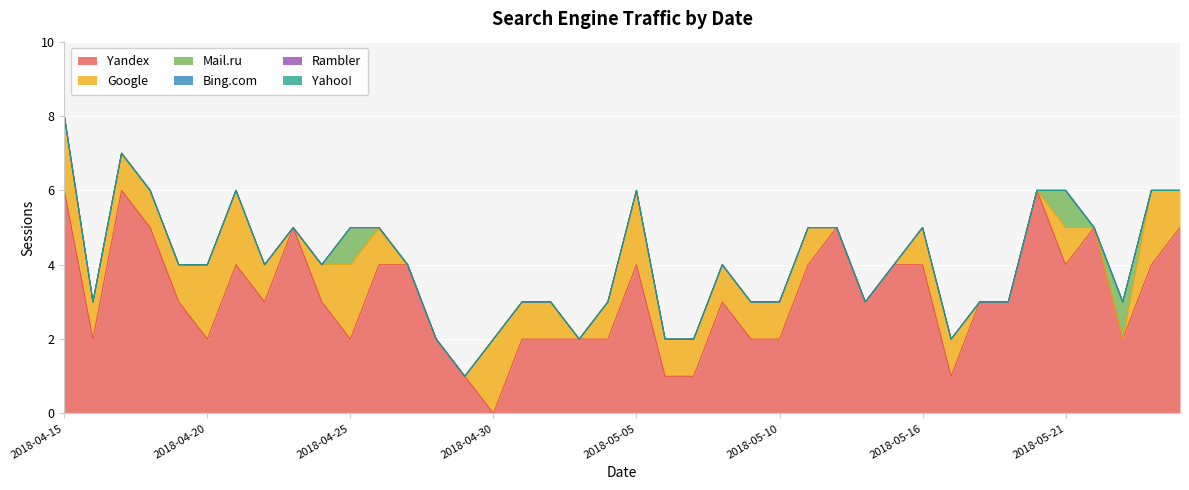

Reading left to right, extract all data points from this chart.

Yandex: 2018-04-15=6	2018-04-16=2	2018-04-17=6	2018-04-18=5	2018-04-19=3	2018-04-20=2	2018-04-21=4	2018-04-22=3	2018-04-23=5	2018-04-24=3	2018-04-25=2	2018-04-26=4	2018-04-27=4	2018-04-28=2	2018-04-29=1	2018-04-30=0	2018-05-01=2	2018-05-02=2	2018-05-03=2	2018-05-04=2	2018-05-05=4	2018-05-06=1	2018-05-07=1	2018-05-08=3	2018-05-09=2	2018-05-10=2	2018-05-11=4	2018-05-12=5	2018-05-14=3	2018-05-15=4	2018-05-16=4	2018-05-17=1	2018-05-18=3	2018-05-19=3	2018-05-20=6	2018-05-21=4	2018-05-22=5	2018-05-23=2	2018-05-24=4	2018-05-24=5
Google: 2018-04-15=2	2018-04-16=1	2018-04-17=1	2018-04-18=1	2018-04-19=1	2018-04-20=2	2018-04-21=2	2018-04-22=1	2018-04-23=0	2018-04-24=1	2018-04-25=2	2018-04-26=1	2018-04-27=0	2018-04-28=0	2018-04-29=0	2018-04-30=2	2018-05-01=1	2018-05-02=1	2018-05-03=0	2018-05-04=1	2018-05-05=2	2018-05-06=1	2018-05-07=1	2018-05-08=1	2018-05-09=1	2018-05-10=1	2018-05-11=1	2018-05-12=0	2018-05-14=0	2018-05-15=0	2018-05-16=1	2018-05-17=1	2018-05-18=0	2018-05-19=0	2018-05-20=0	2018-05-21=1	2018-05-22=0	2018-05-23=0	2018-05-24=2	2018-05-24=1
Mail.ru: 2018-04-15=0	2018-04-16=0	2018-04-17=0	2018-04-18=0	2018-04-19=0	2018-04-20=0	2018-04-21=0	2018-04-22=0	2018-04-23=0	2018-04-24=0	2018-04-25=1	2018-04-26=0	2018-04-27=0	2018-04-28=0	2018-04-29=0	2018-04-30=0	2018-05-01=0	2018-05-02=0	2018-05-03=0	2018-05-04=0	2018-05-05=0	2018-05-06=0	2018-05-07=0	2018-05-08=0	2018-05-09=0	2018-05-10=0	2018-05-11=0	2018-05-12=0	2018-05-14=0	2018-05-15=0	2018-05-16=0	2018-05-17=0	2018-05-18=0	2018-05-19=0	2018-05-20=0	2018-05-21=1	2018-05-22=0	2018-05-23=1	2018-05-24=0	2018-05-24=0
Bing.com: 2018-04-15=0	2018-04-16=0	2018-04-17=0	2018-04-18=0	2018-04-19=0	2018-04-20=0	2018-04-21=0	2018-04-22=0	2018-04-23=0	2018-04-24=0	2018-04-25=0	2018-04-26=0	2018-04-27=0	2018-04-28=0	2018-04-29=0	2018-04-30=0	2018-05-01=0	2018-05-02=0	2018-05-03=0	2018-05-04=0	2018-05-05=0	2018-05-06=0	2018-05-07=0	2018-05-08=0	2018-05-09=0	2018-05-10=0	2018-05-11=0	2018-05-12=0	2018-05-14=0	2018-05-15=0	2018-05-16=0	2018-05-17=0	2018-05-18=0	2018-05-19=0	2018-05-20=0	2018-05-21=0	2018-05-22=0	2018-05-23=0	2018-05-24=0	2018-05-24=0
Rambler: 2018-04-15=0	2018-04-16=0	2018-04-17=0	2018-04-18=0	2018-04-19=0	2018-04-20=0	2018-04-21=0	2018-04-22=0	2018-04-23=0	2018-04-24=0	2018-04-25=0	2018-04-26=0	2018-04-27=0	2018-04-28=0	2018-04-29=0	2018-04-30=0	2018-05-01=0	2018-05-02=0	2018-05-03=0	2018-05-04=0	2018-05-05=0	2018-05-06=0	2018-05-07=0	2018-05-08=0	2018-05-09=0	2018-05-10=0	2018-05-11=0	2018-05-12=0	2018-05-14=0	2018-05-15=0	2018-05-16=0	2018-05-17=0	2018-05-18=0	2018-05-19=0	2018-05-20=0	2018-05-21=0	2018-05-22=0	2018-05-23=0	2018-05-24=0	2018-05-24=0
Yahoo!: 2018-04-15=0	2018-04-16=0	2018-04-17=0	2018-04-18=0	2018-04-19=0	2018-04-20=0	2018-04-21=0	2018-04-22=0	2018-04-23=0	2018-04-24=0	2018-04-25=0	2018-04-26=0	2018-04-27=0	2018-04-28=0	2018-04-29=0	2018-04-30=0	2018-05-01=0	2018-05-02=0	2018-05-03=0	2018-05-04=0	2018-05-05=0	2018-05-06=0	2018-05-07=0	2018-05-08=0	2018-05-09=0	2018-05-10=0	2018-05-11=0	2018-05-12=0	2018-05-14=0	2018-05-15=0	2018-05-16=0	2018-05-17=0	2018-05-18=0	2018-05-19=0	2018-05-20=0	2018-05-21=0	2018-05-22=0	2018-05-23=0	2018-05-24=0	2018-05-24=0